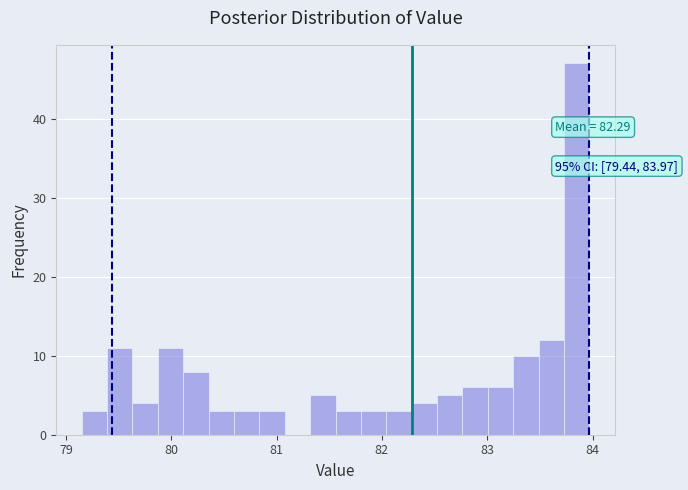

Read against the x-axis, roughly where is the centre of the tallest bar?

83.8